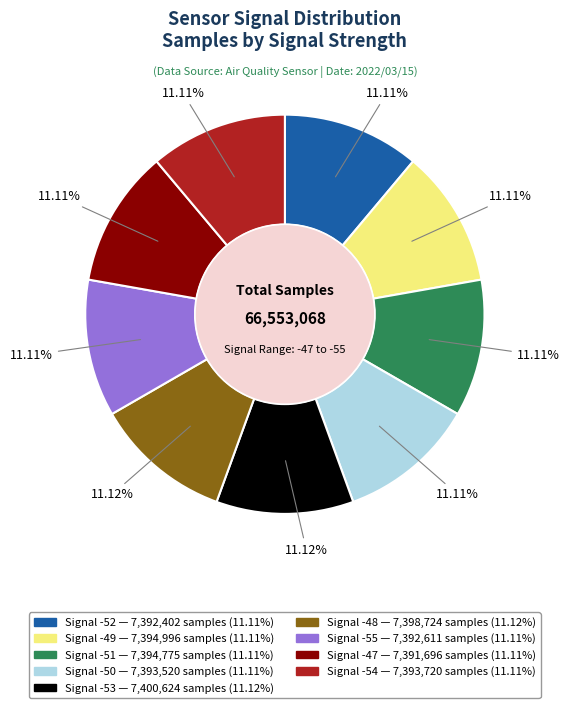

Is there any slice that represents more than half of the pie?

No